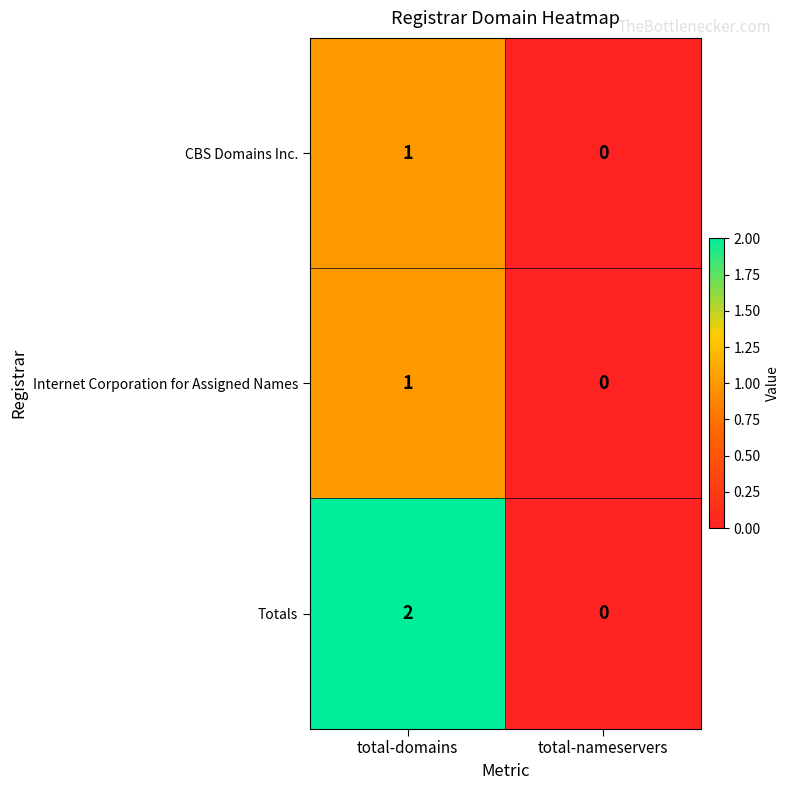

Where is Internet Corporation for Assigned Names nearest to the value 0?

total-nameservers